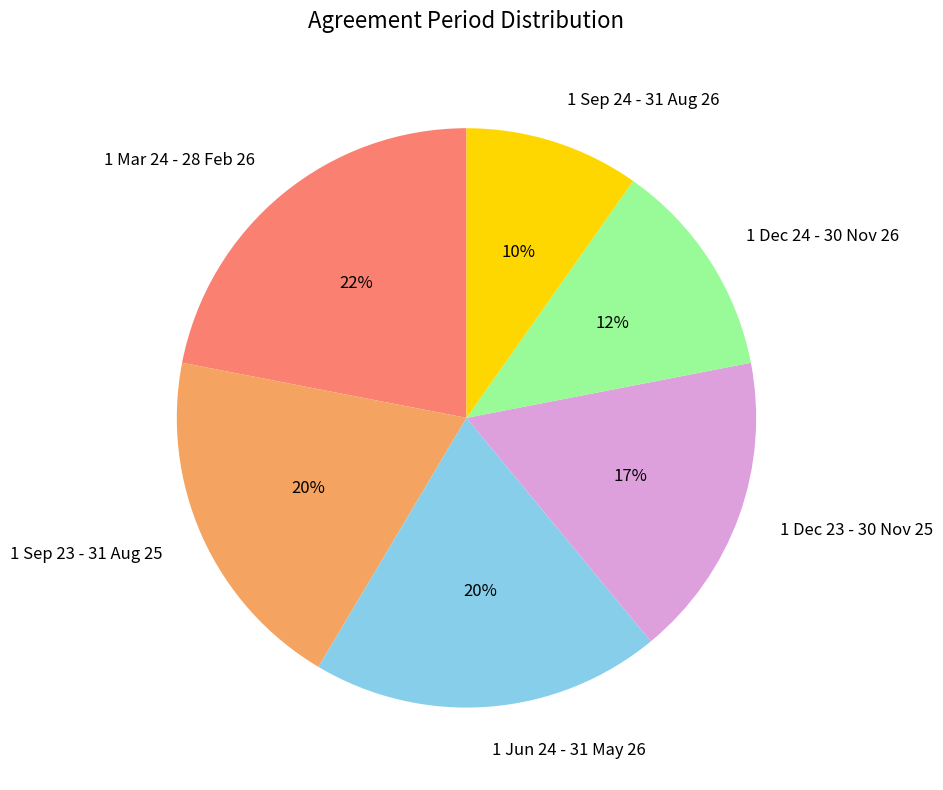

To the nearest percent, what is the average slice percentage?

17%